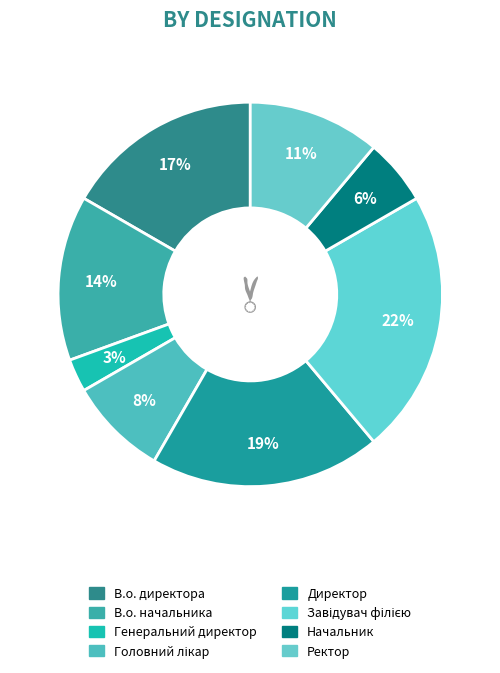

How many slices are in this pie chart?

8